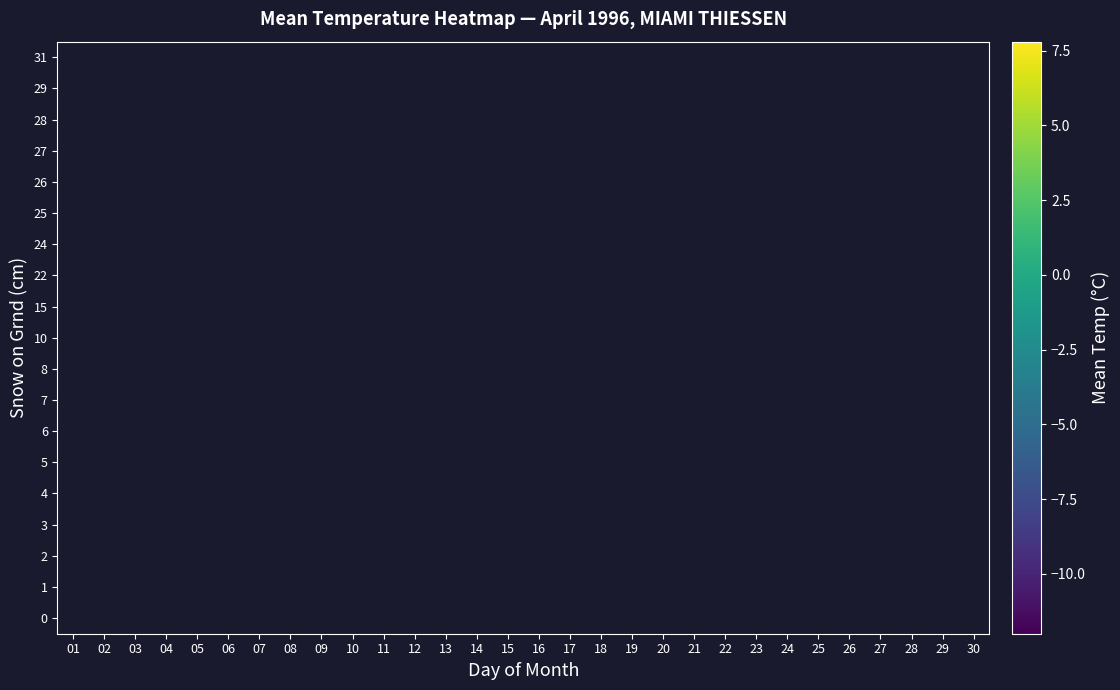

Count the number of data series in this chart.

19